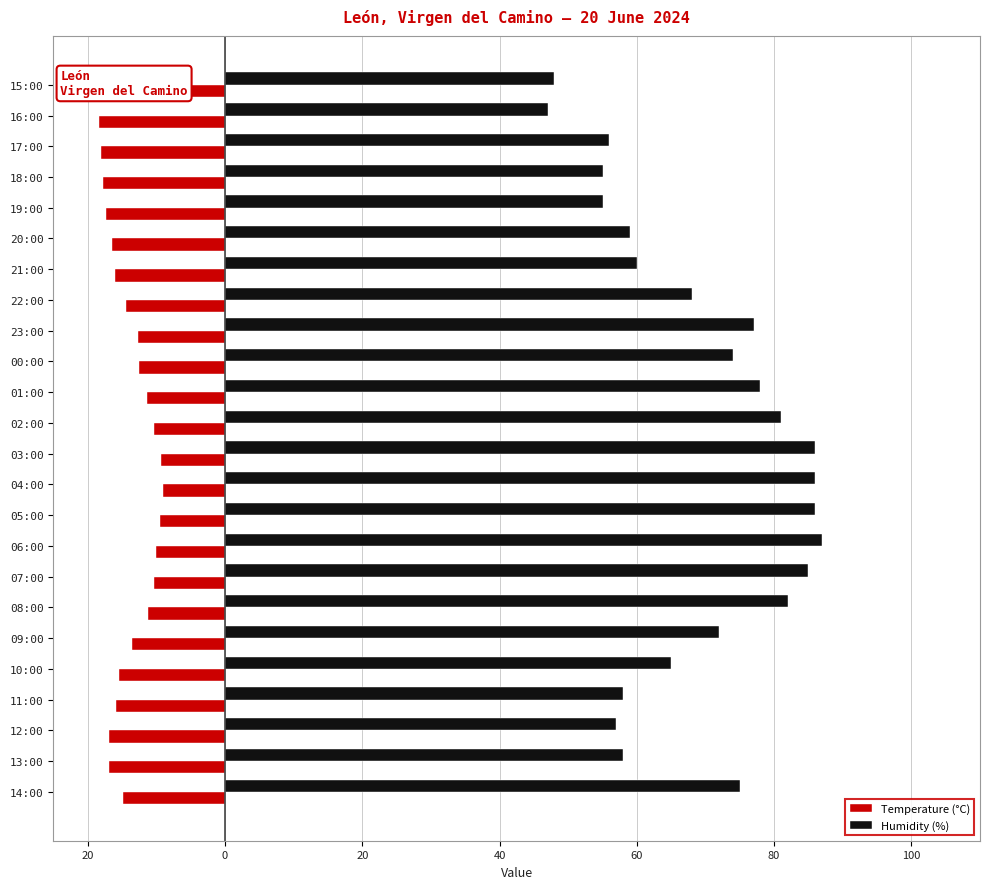

Which series has the widest spread of values?

Humidity (%)